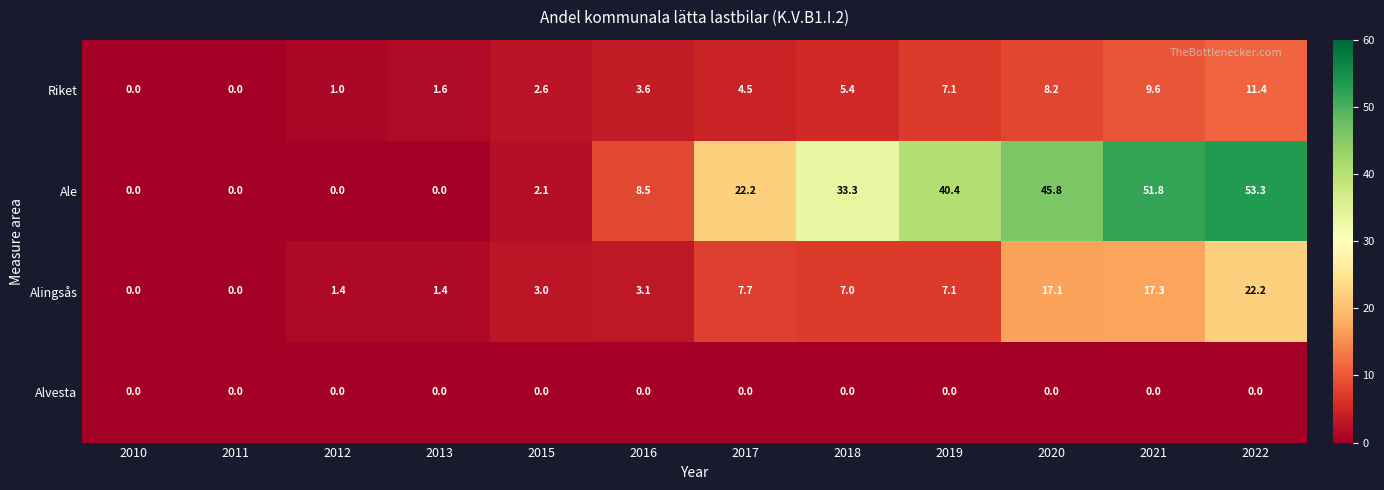

The Riket series shows 1.7 at 2019. True or false?

False